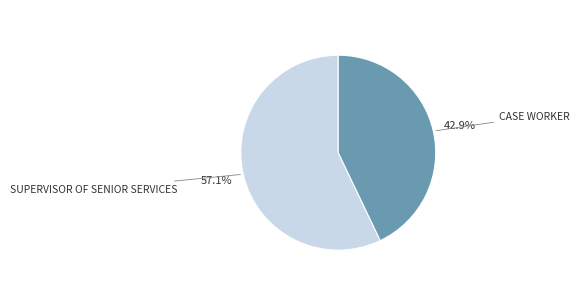

Does any single category account for the majority?

Yes